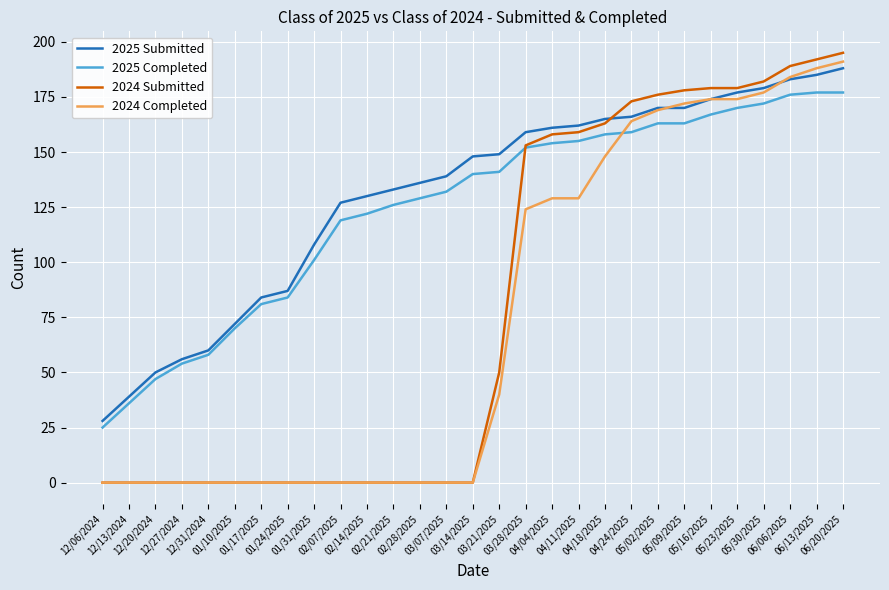

Reading left to right, what are all the values shown in this chart?

2025 Submitted: 28	39	50	56	60	72	84	87	108	127	130	133	136	139	148	149	159	161	162	165	166	170	170	174	177	179	183	185	188
2025 Completed: 25	36	47	54	58	70	81	84	101	119	122	126	129	132	140	141	152	154	155	158	159	163	163	167	170	172	176	177	177
2024 Submitted: 0	0	0	0	0	0	0	0	0	0	0	0	0	0	0	50	153	158	159	163	173	176	178	179	179	182	189	192	195
2024 Completed: 0	0	0	0	0	0	0	0	0	0	0	0	0	0	0	40	124	129	129	148	164	169	172	174	174	177	184	188	191